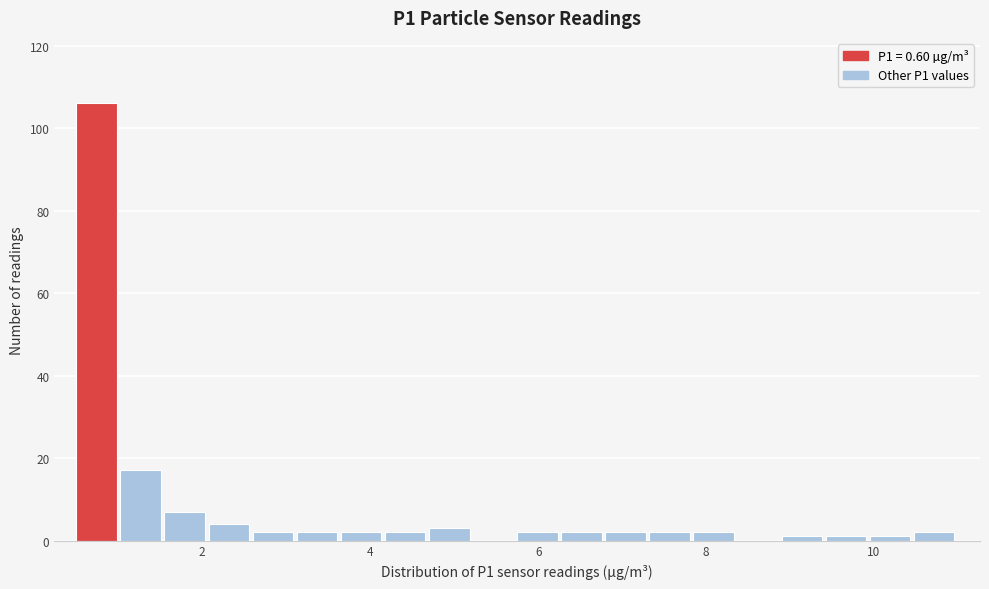

Around what value on the x-axis is the tallest bar? Give the approximate position of its centre, as read against the axis.

0.8